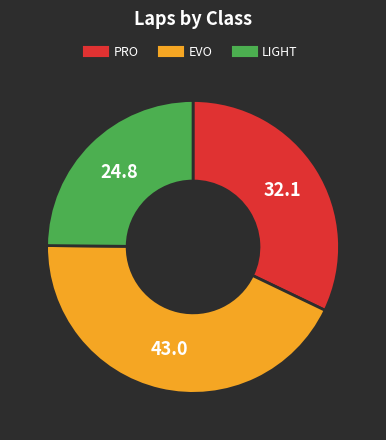

Is there any slice that represents more than half of the pie?

No